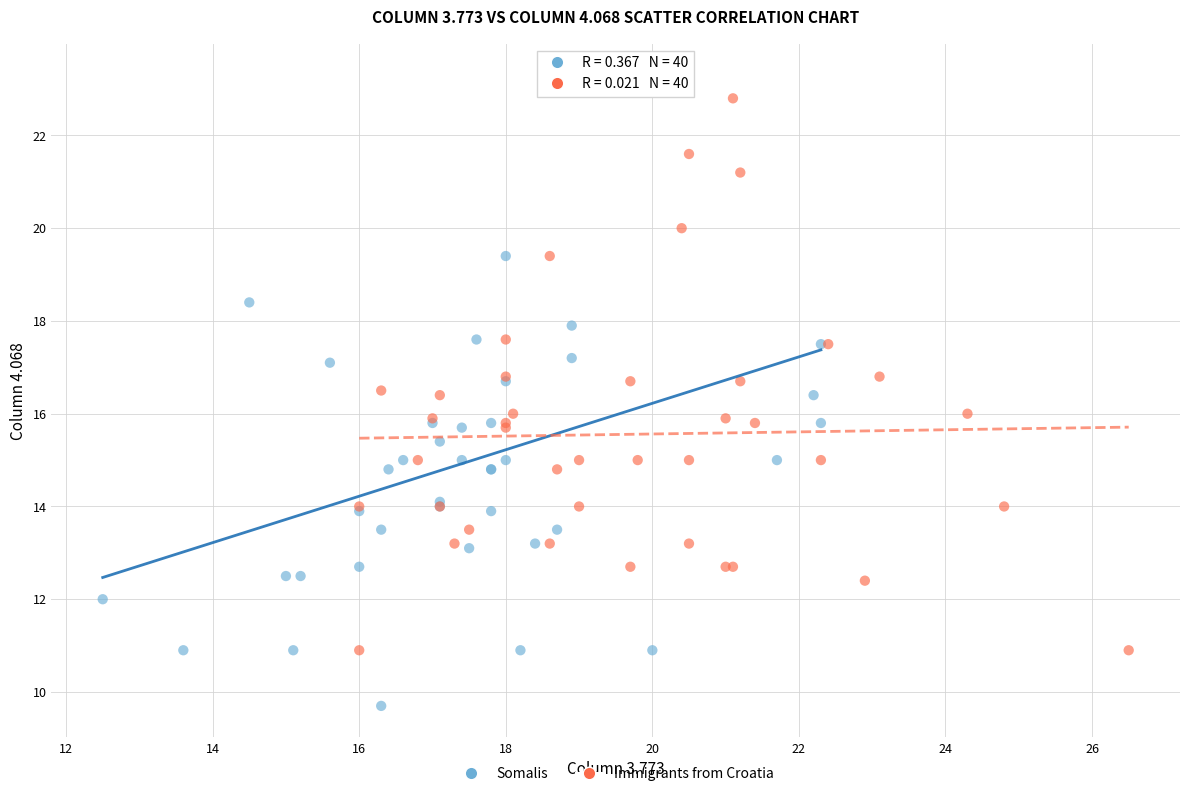

Which series has the largest Y range (max minus min)?

Somalis